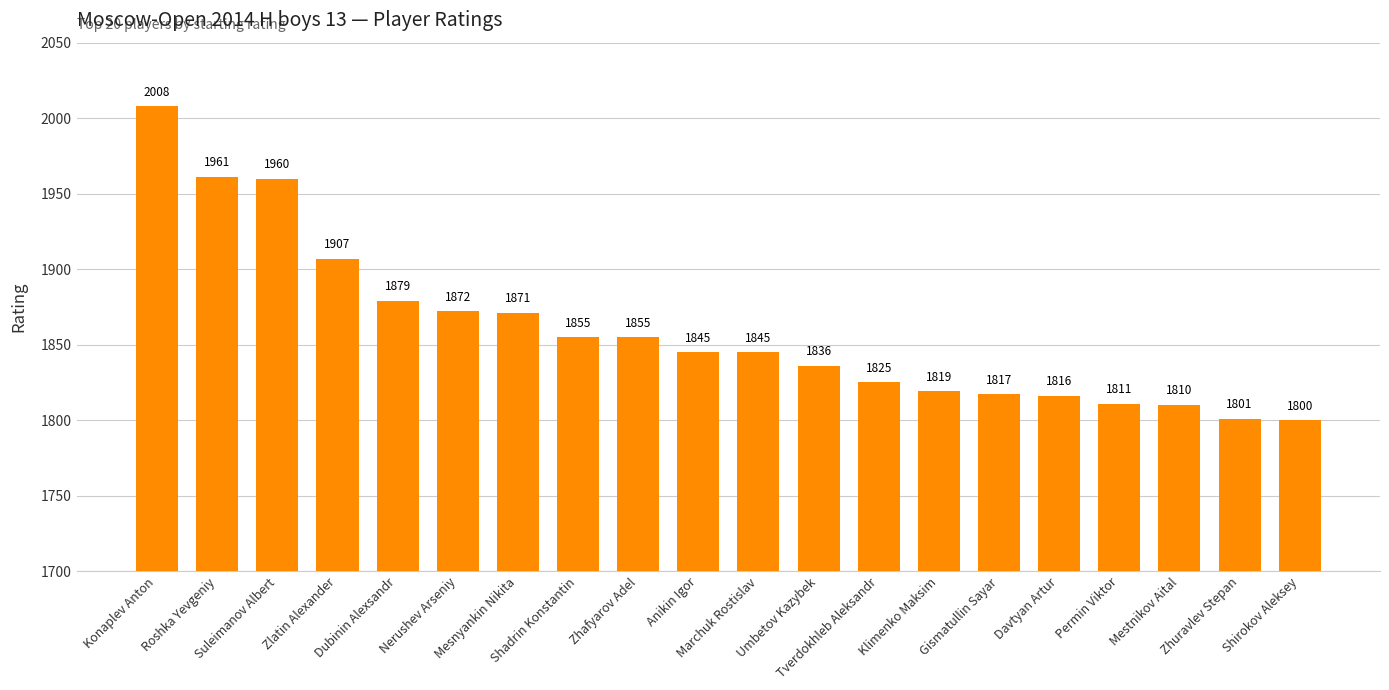

Count the number of data series in this chart.

1